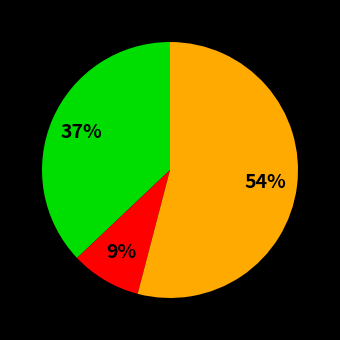

Does any single category account for the majority?

Yes